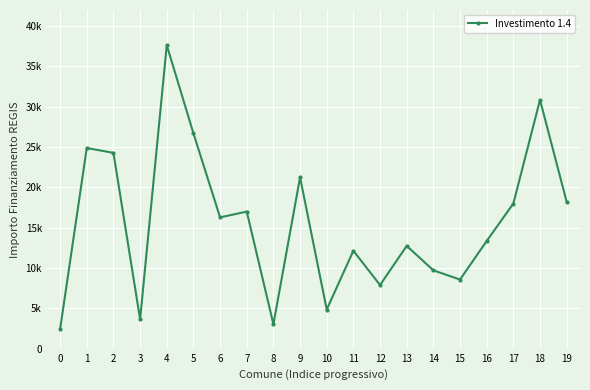

Between 4 and 11, which is larger?

4